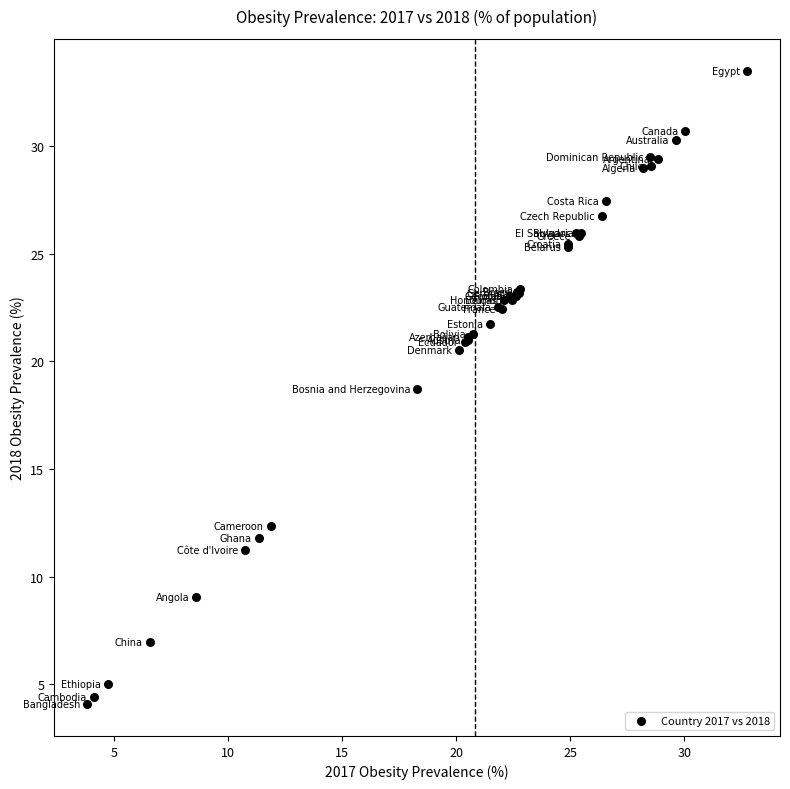

What Y value in the scatter plot is closest to 18?

18.7